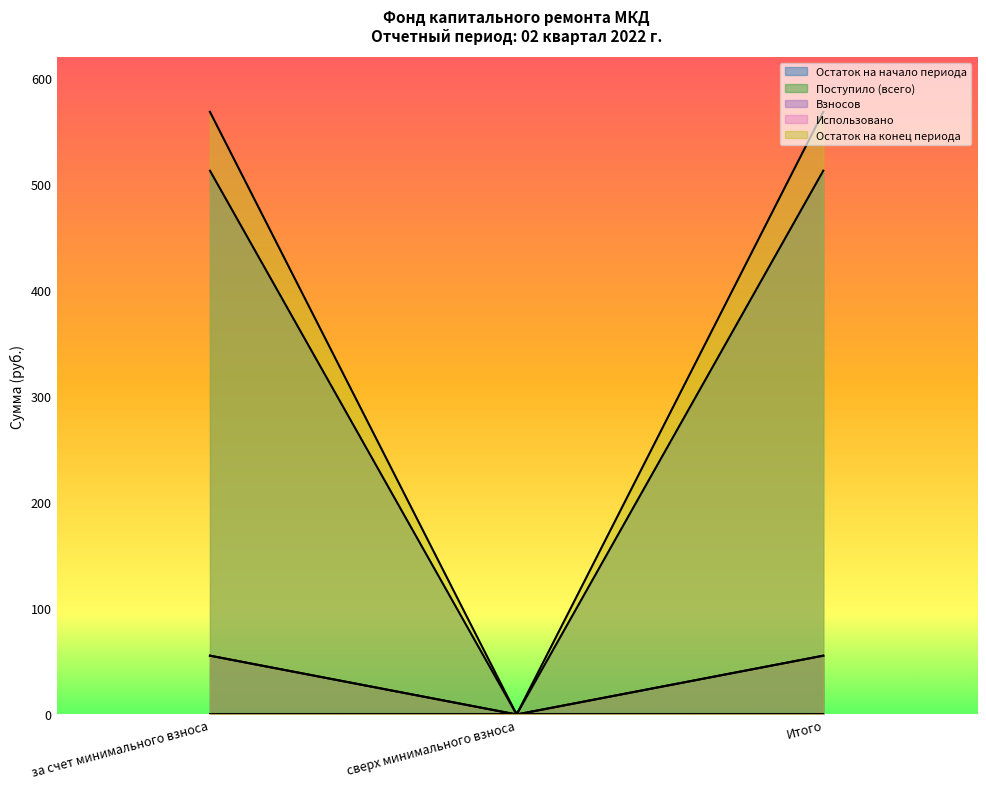

What is the average value of the Взносов series?

37.0